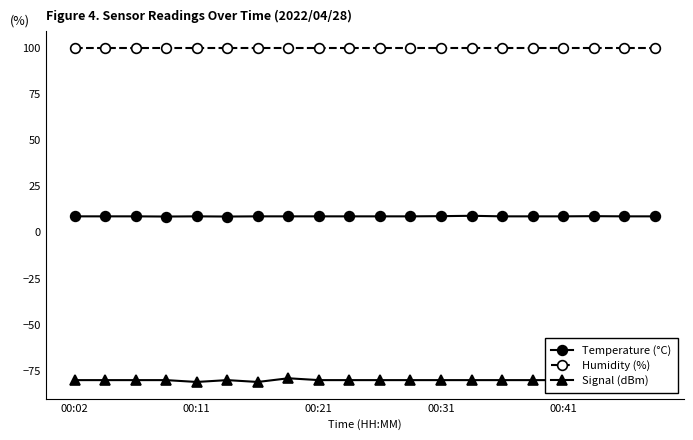

True or false: Temperature (°C) and Humidity (%) cross at least once.

False